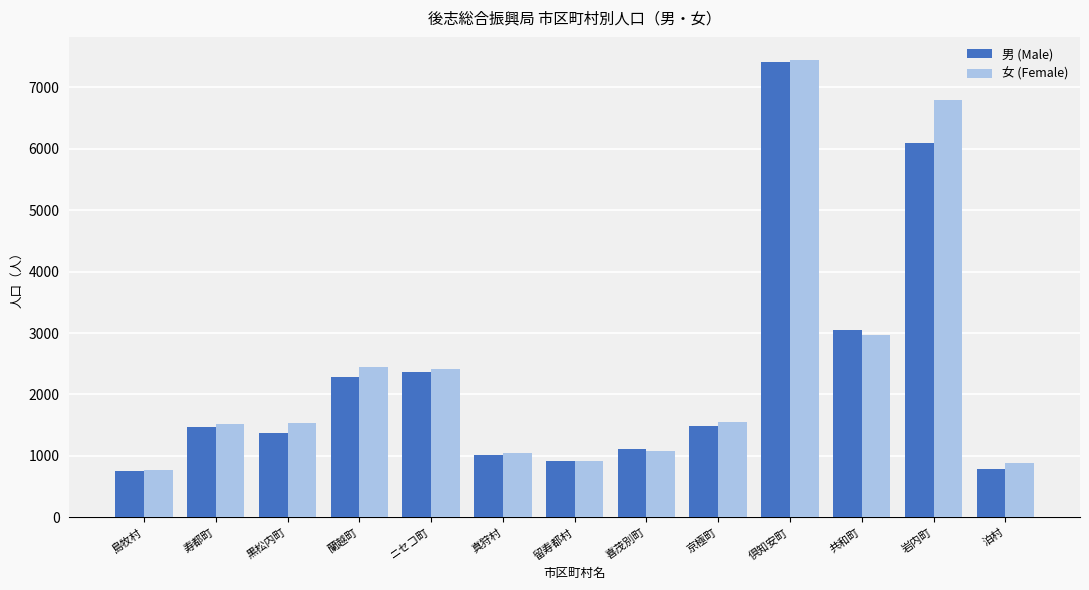

At which label is 男 (Male) closest to 4083?

共和町